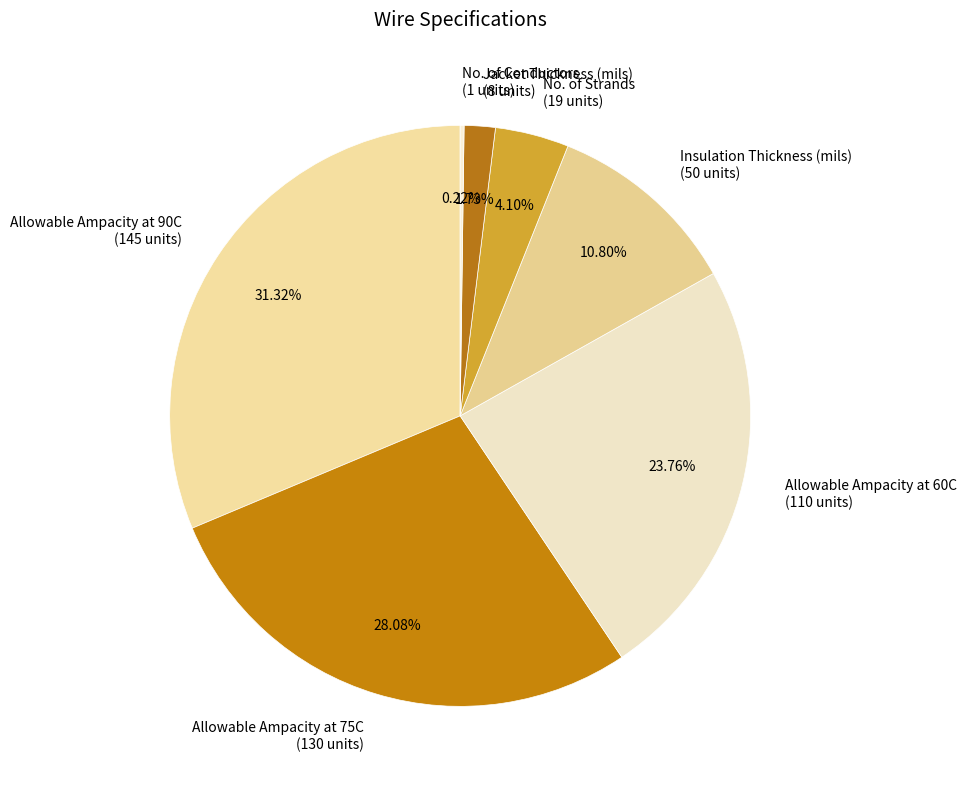

Approximately how many times larger is the value at No. of Strands compared to Allowable Ampacity at 75C?

0.1